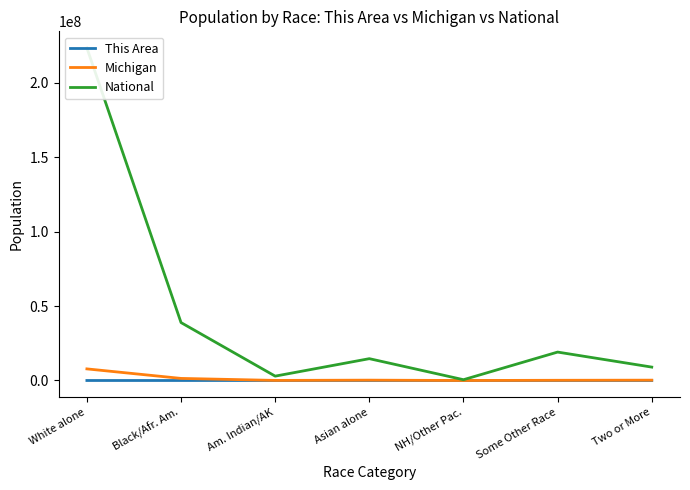

Between Asian alone and Two or More, which is larger?

Two or More